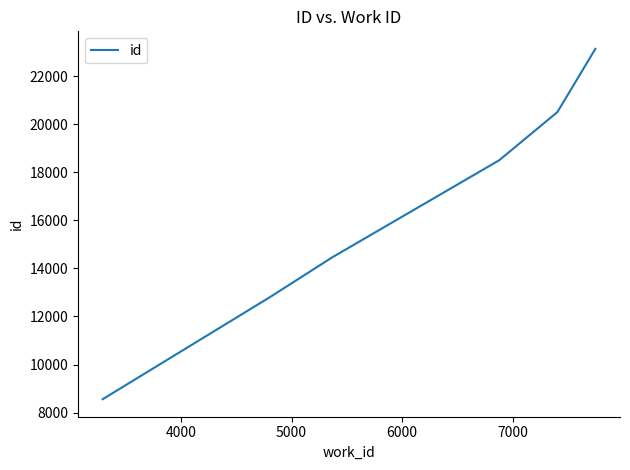

True or false: the data shows 9334 at 7000.

False